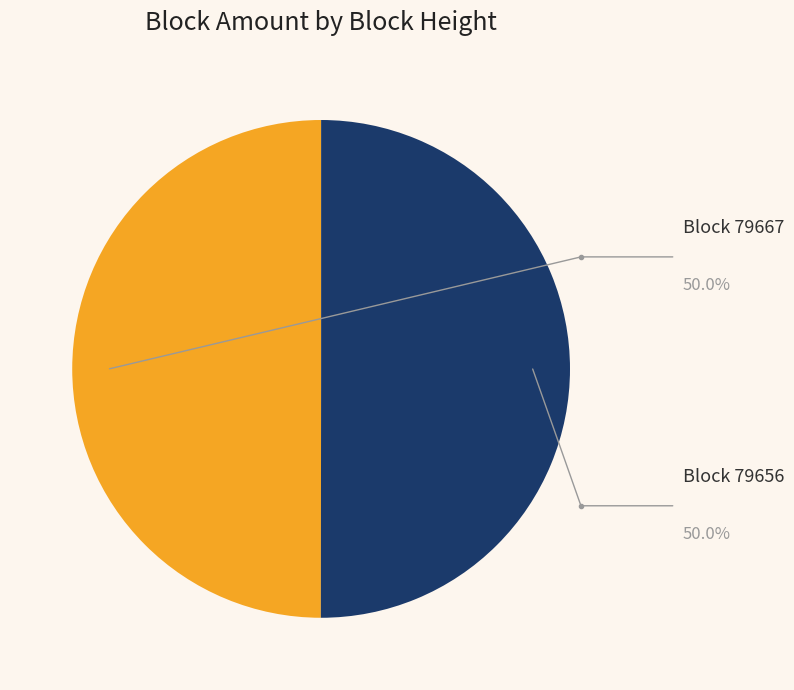

How many segments does this pie chart have?

2